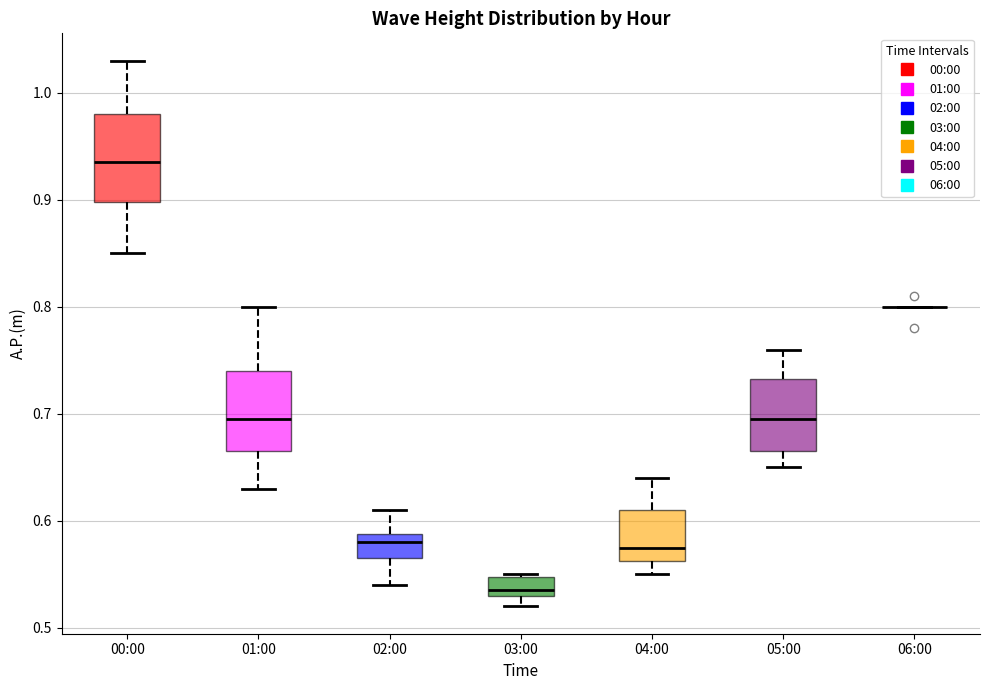

Reading left to right, read every box against the y-axis: the position of its median line, the range the box covers, and the ends of its whiskers. The values are not printed on the chart, so give them approximately, as read against the axis.

00:00: median 0.94, box 0.90 to 0.98, whiskers 0.85 to 1.03
01:00: median 0.70, box 0.67 to 0.74, whiskers 0.63 to 0.80
02:00: median 0.58, box 0.57 to 0.59, whiskers 0.54 to 0.61
03:00: median 0.54, box 0.53 to 0.55, whiskers 0.52 to 0.55
04:00: median 0.58, box 0.56 to 0.61, whiskers 0.55 to 0.64
05:00: median 0.70, box 0.67 to 0.73, whiskers 0.65 to 0.76
06:00: box collapsed to a line at 0.80, whiskers 0.80 to 0.80